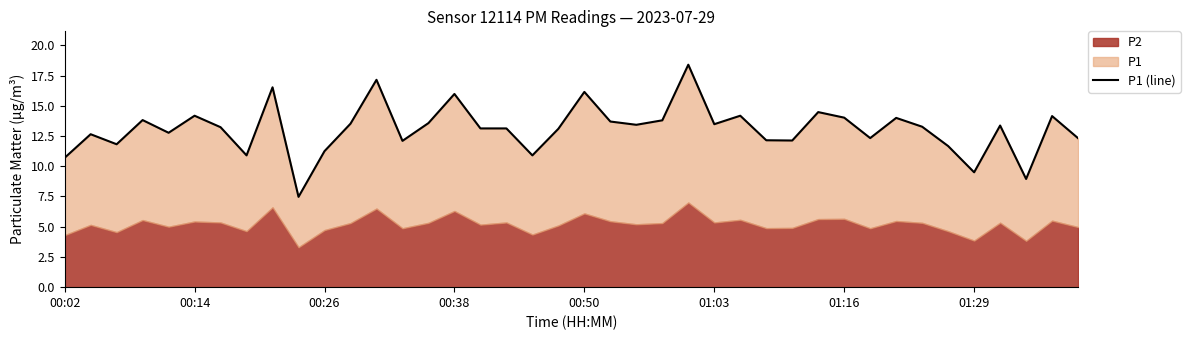

What is the label of the 19th point from the left?

18